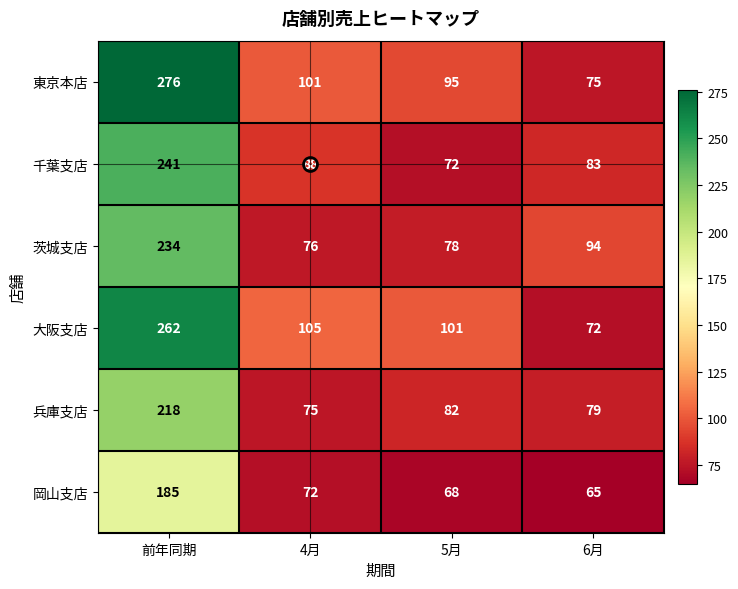

Where does the 大阪支店 series first go above 105?

前年同期